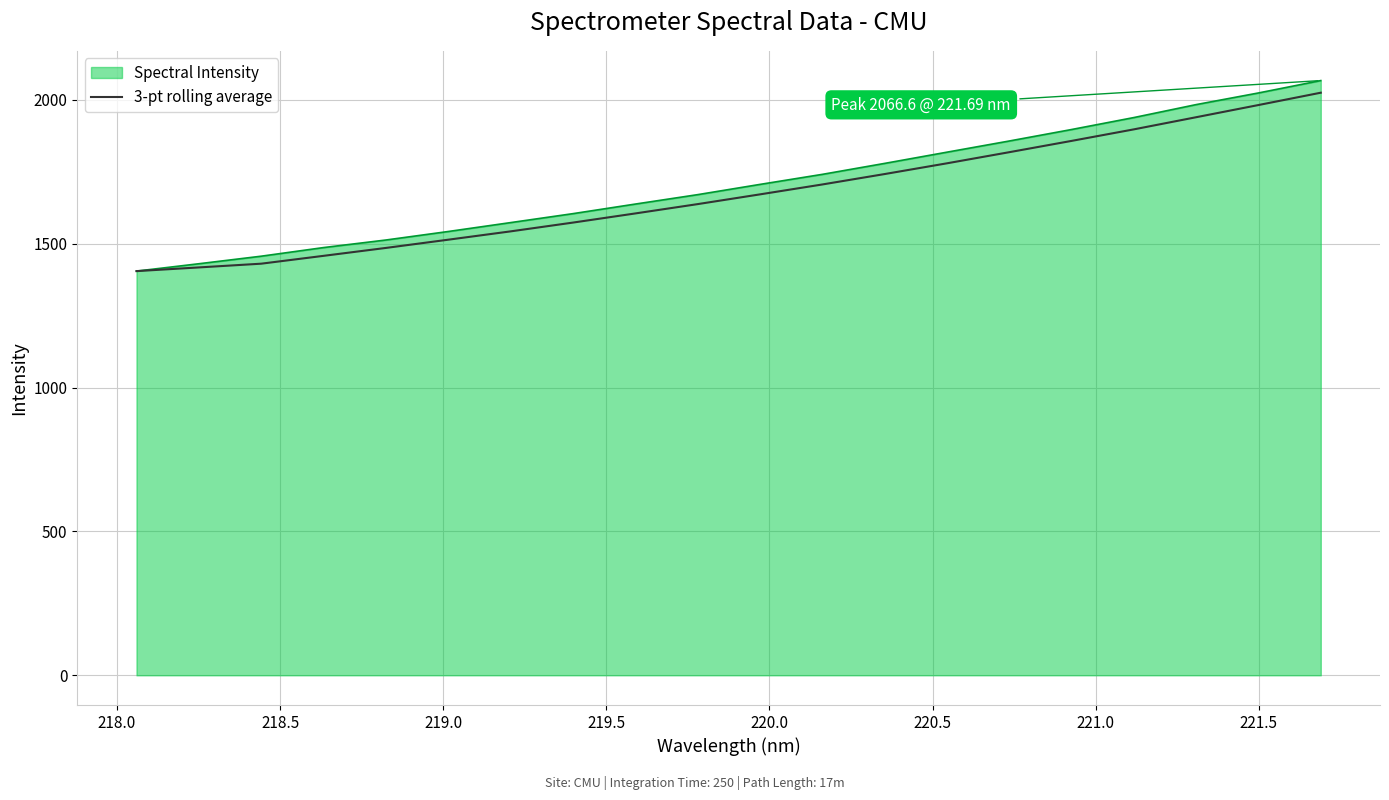

Which series has the largest range (max minus min)?

Spectral Intensity